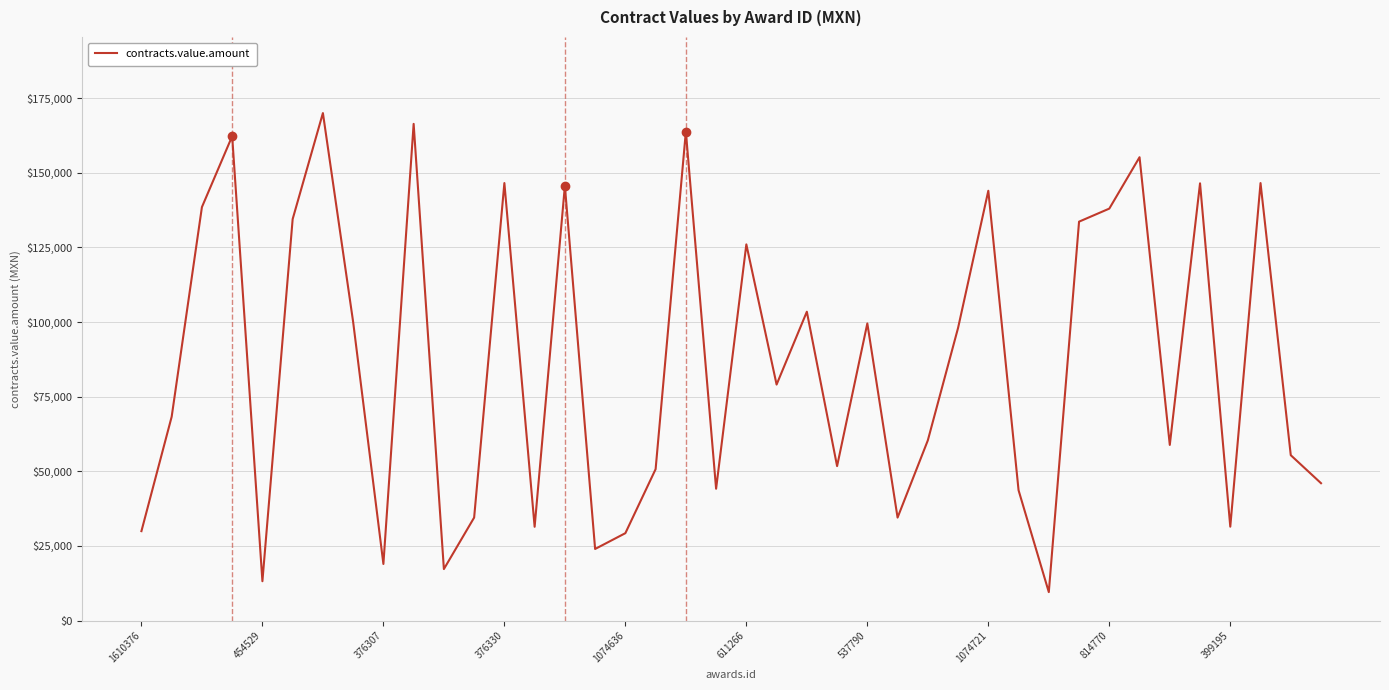

Does the chart display data point markers on the line(s)?

No